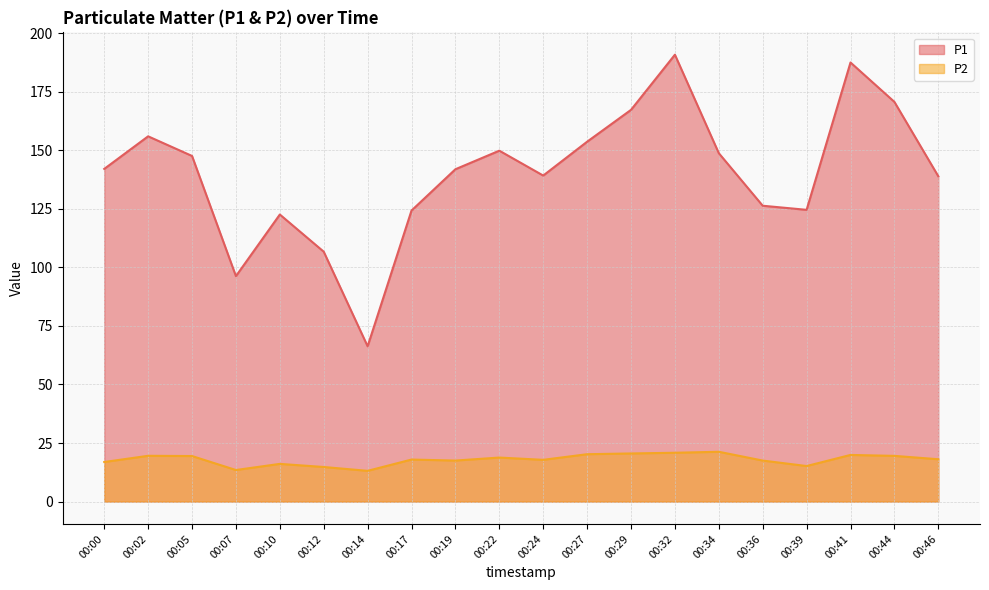

True or false: P2 and P1 intersect in this chart.

False